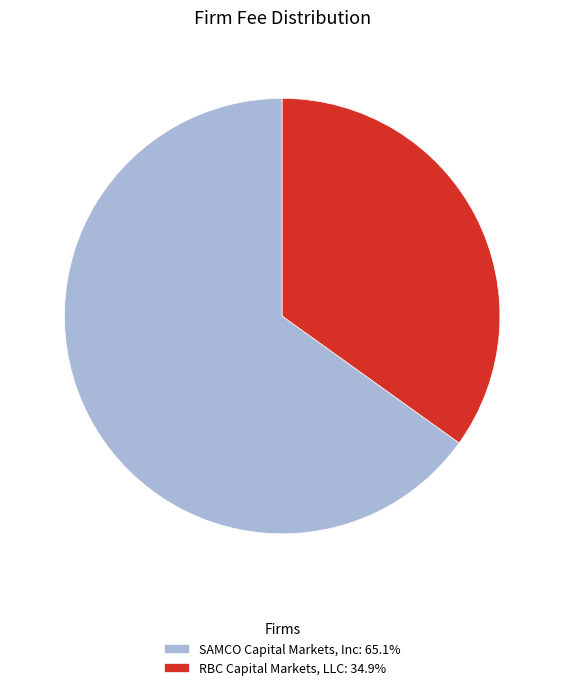

What is the ratio of the value at SAMCO Capital Markets, Inc: 65.1% to the value at RBC Capital Markets, LLC: 34.9%?

1.9